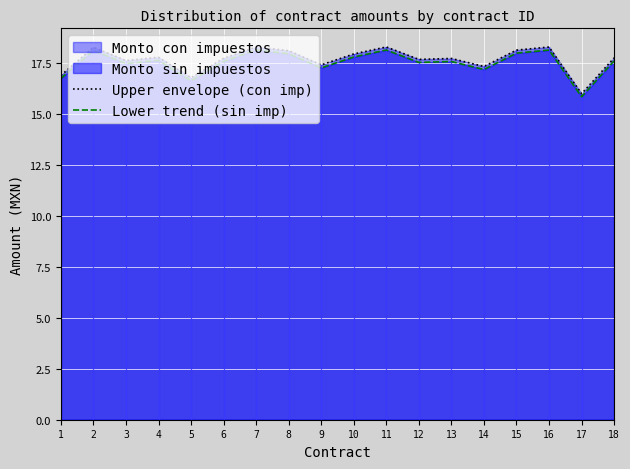

True or false: Upper envelope (con imp) has a value of 29.1 at 18.

False